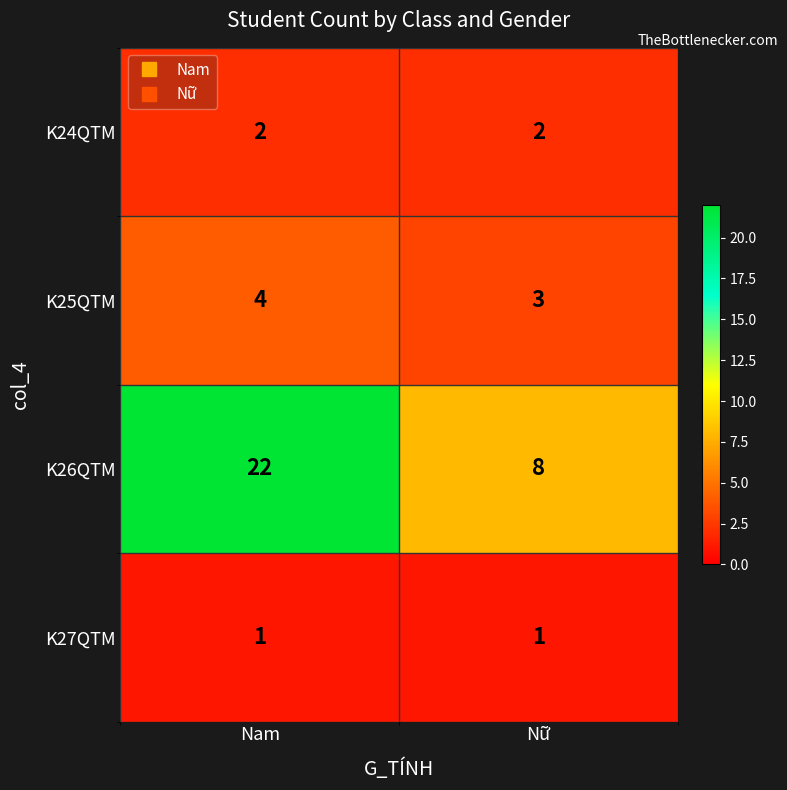

At how many categories does at least one series exceed 7?

2